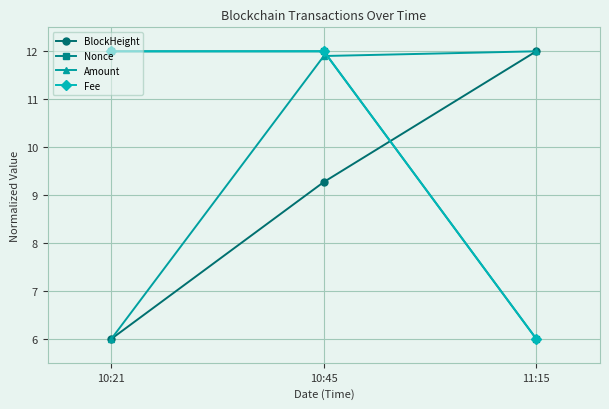

What is the value of the BlockHeight point at the 1st from the left?

6.0